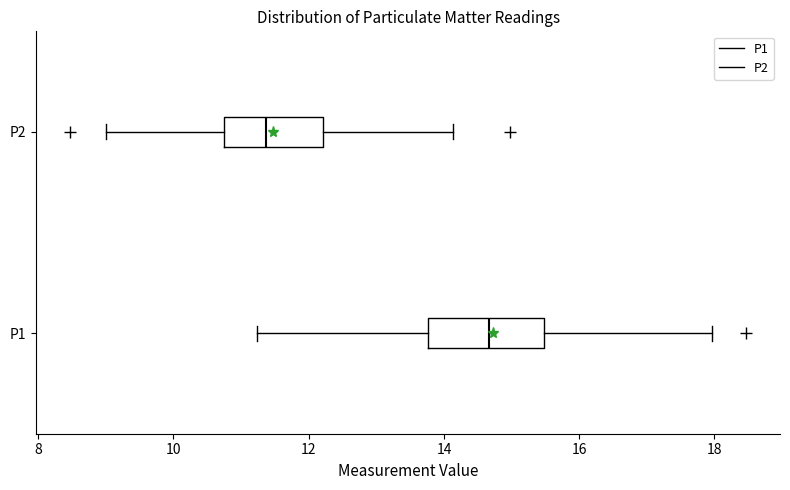

Which box has the furthest to the left median line?

P2